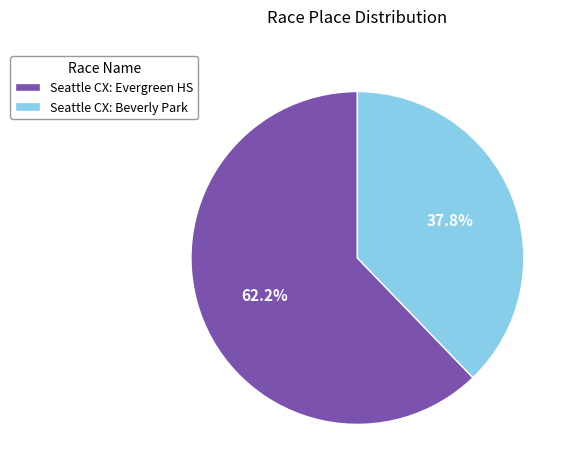

Rank the categories by value from lowest to highest.

Seattle CX: Beverly Park, Seattle CX: Evergreen HS